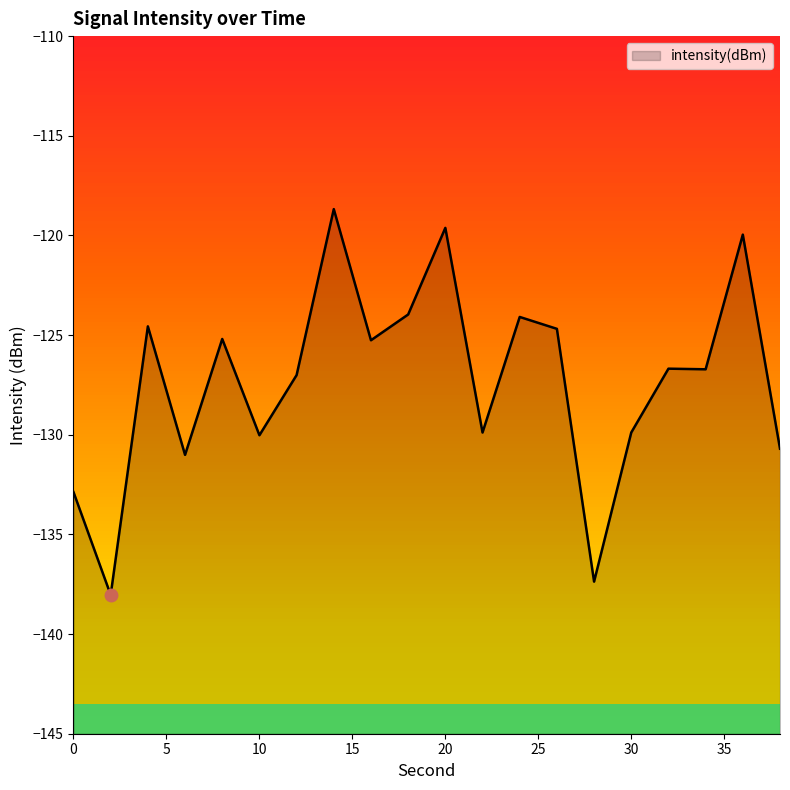

How many interior local peaks (higher than both neighbors) does the data have?

7